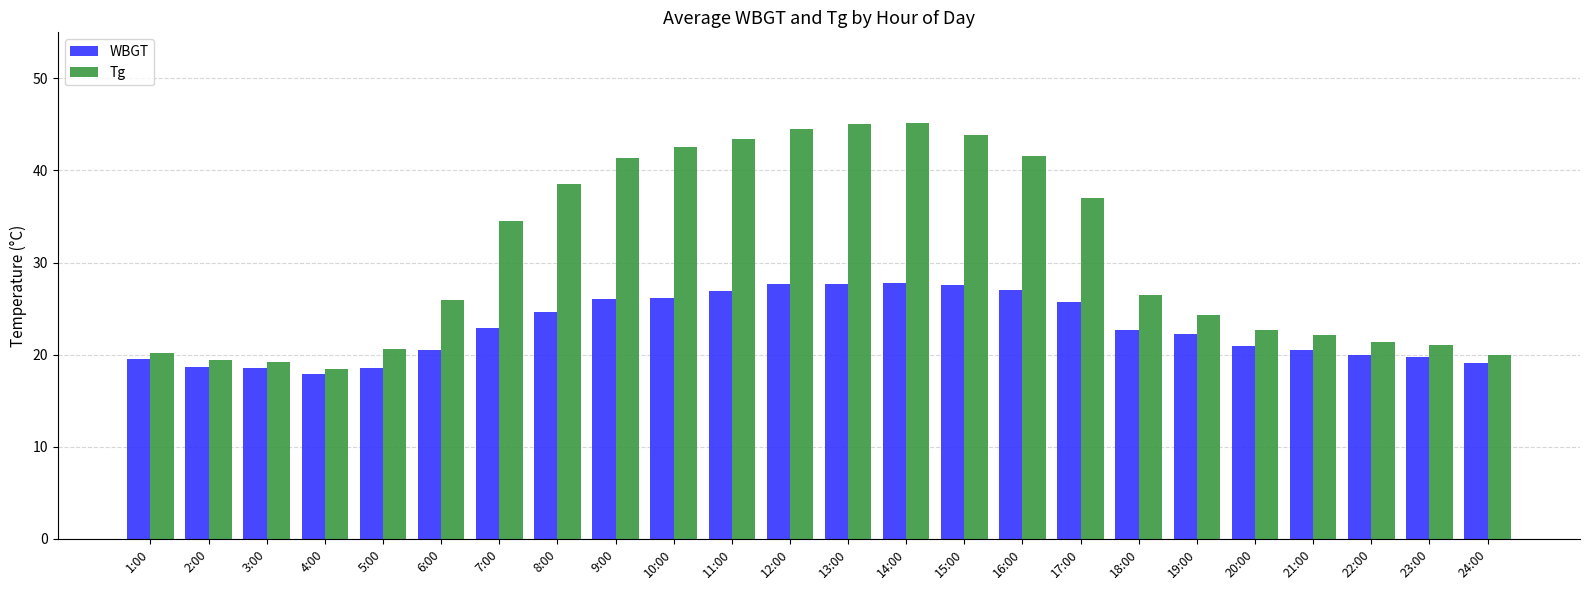

Which series has the largest total across all categories?

Tg